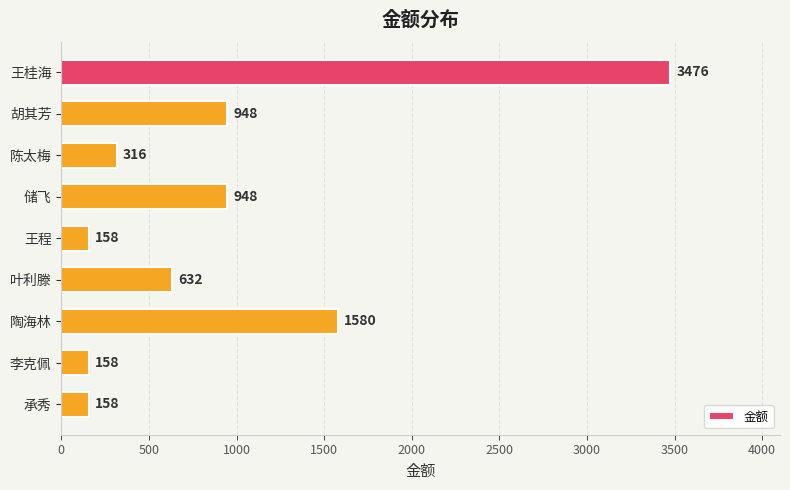

How many distinct data groups are displayed?

1